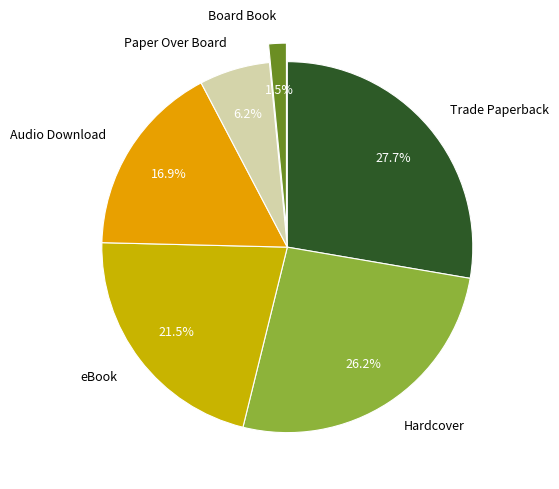

Is the sum of eBook and Hardcover greater than half?

No